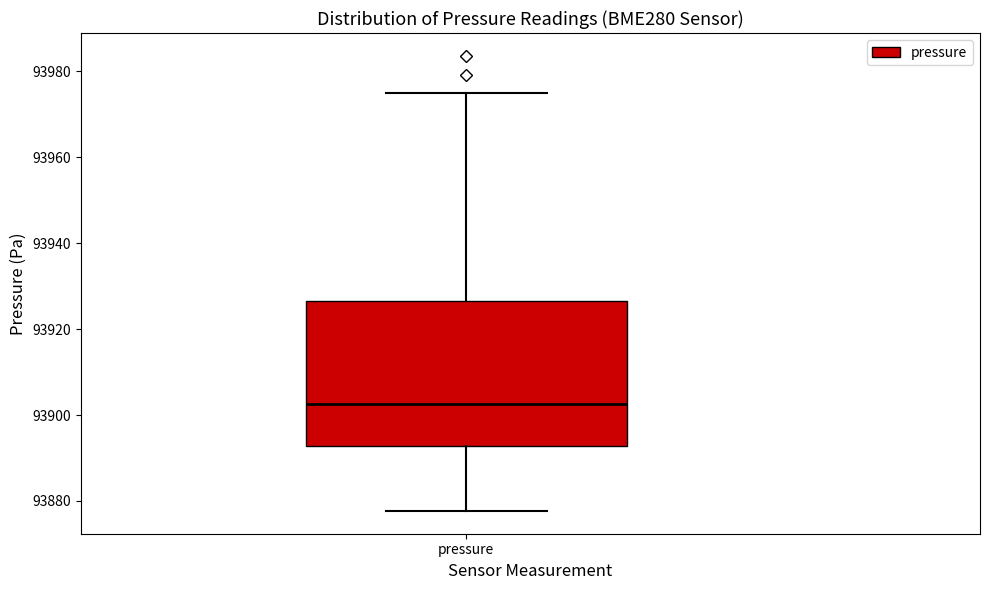

Where is the upper edge of the box for pressure on the y-axis? The values are not printed on the chart, so give them approximately, as read against the axis.

93926